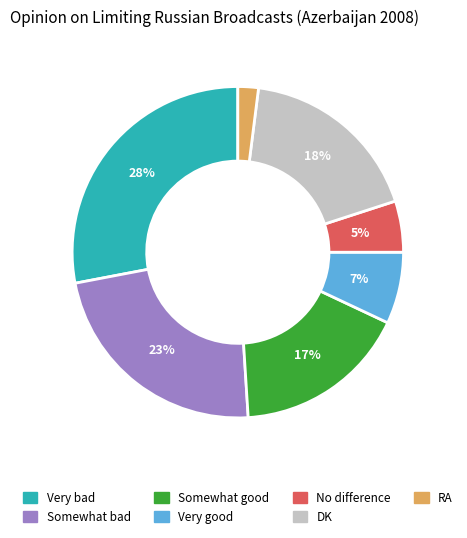

Count the number of slices in the pie.

7